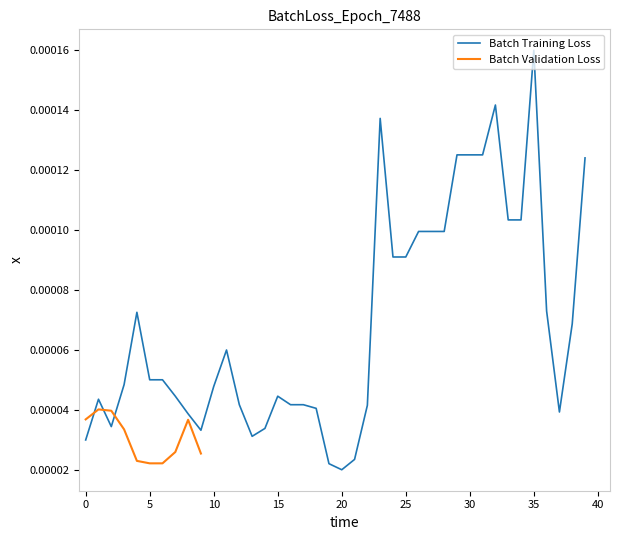

How many points are higher than both their immediate neighbors (excluding endpoints)?

7